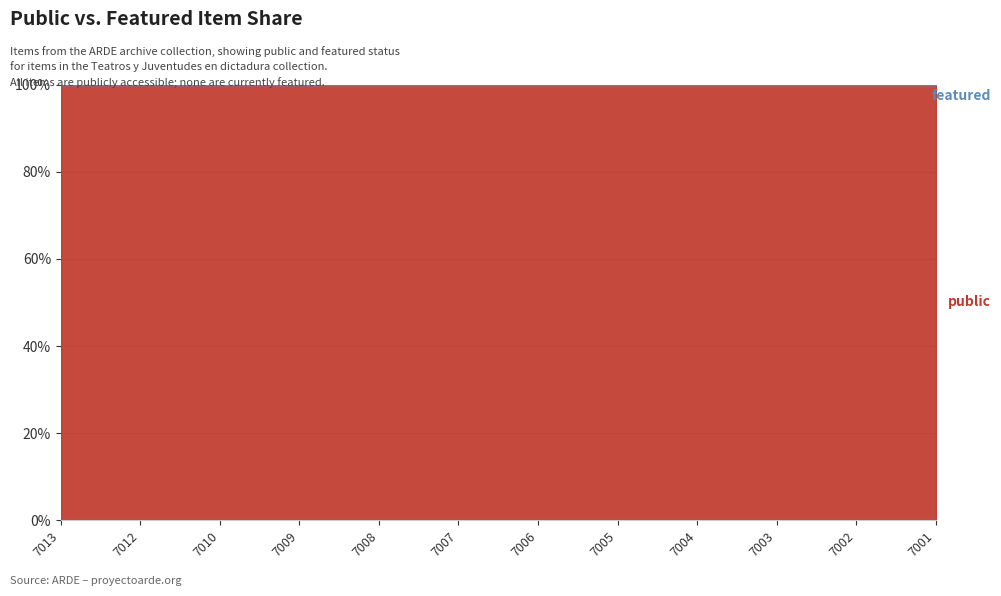

Where is featured nearest to the value 0?

7013